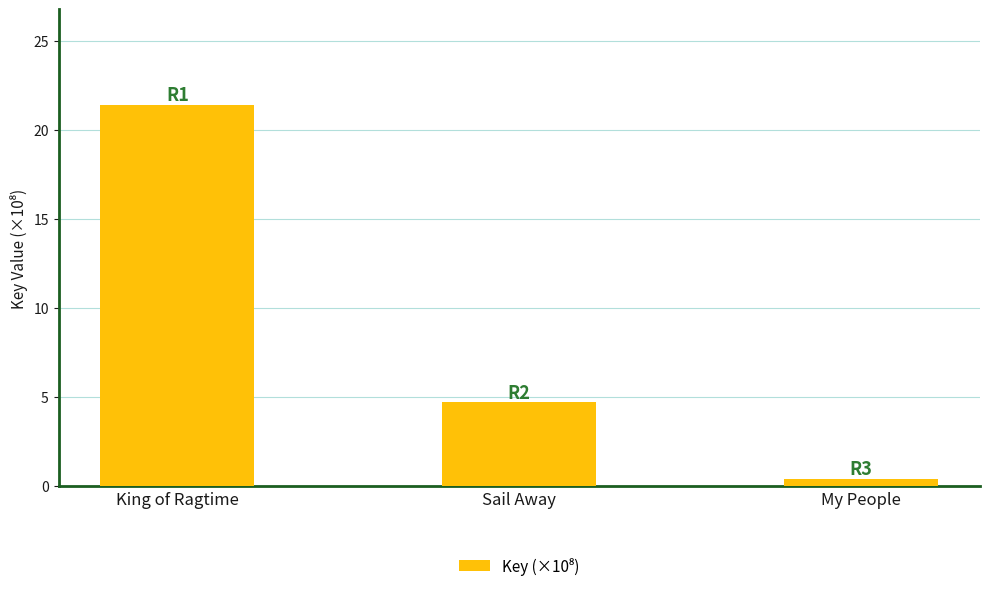

Between Sail Away and My People, which is larger?

Sail Away